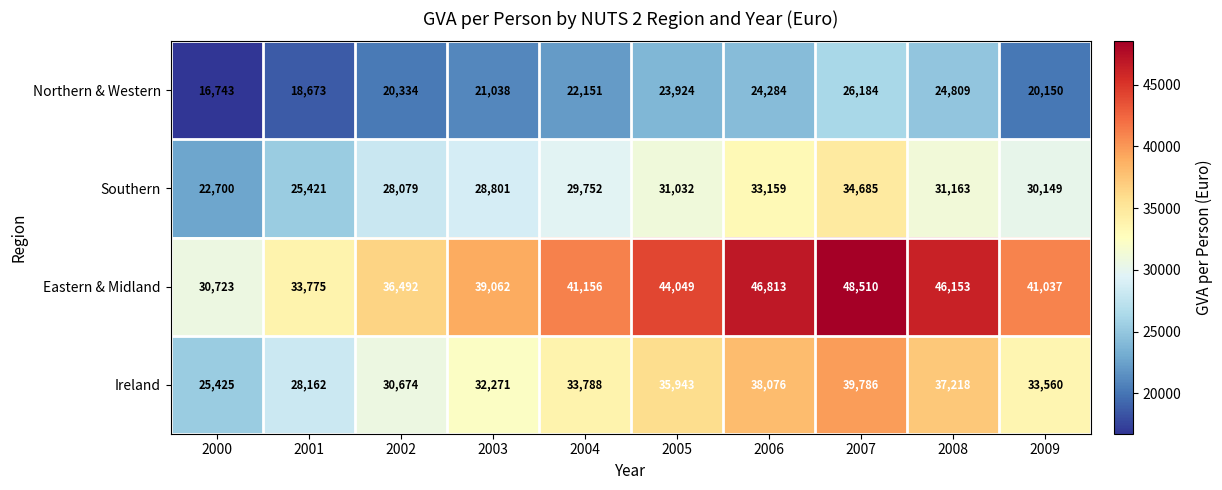

What is the sum of all Northern & Western values?

218290